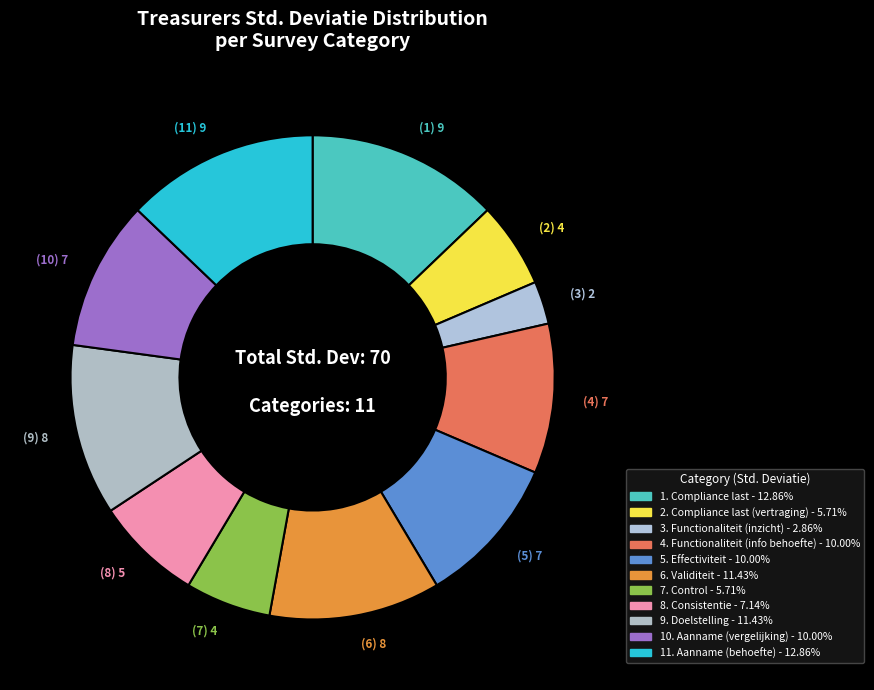

To the nearest percent, what is the average slice percentage?

9%